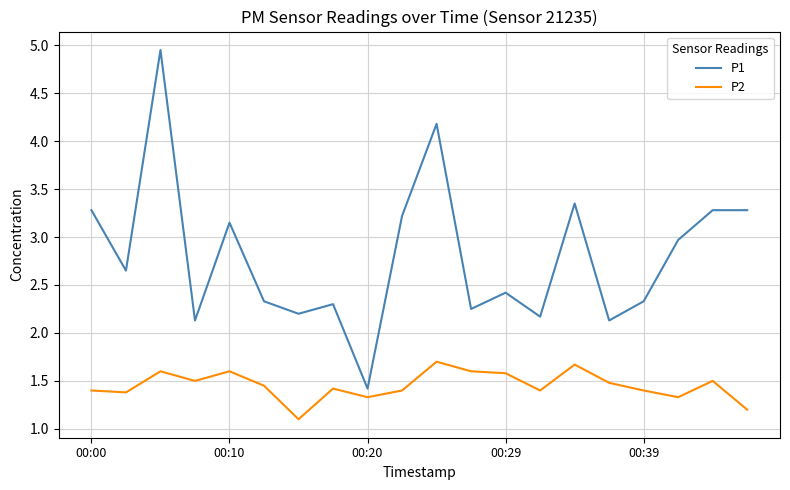

What is the sum of all P1 values?

56.0